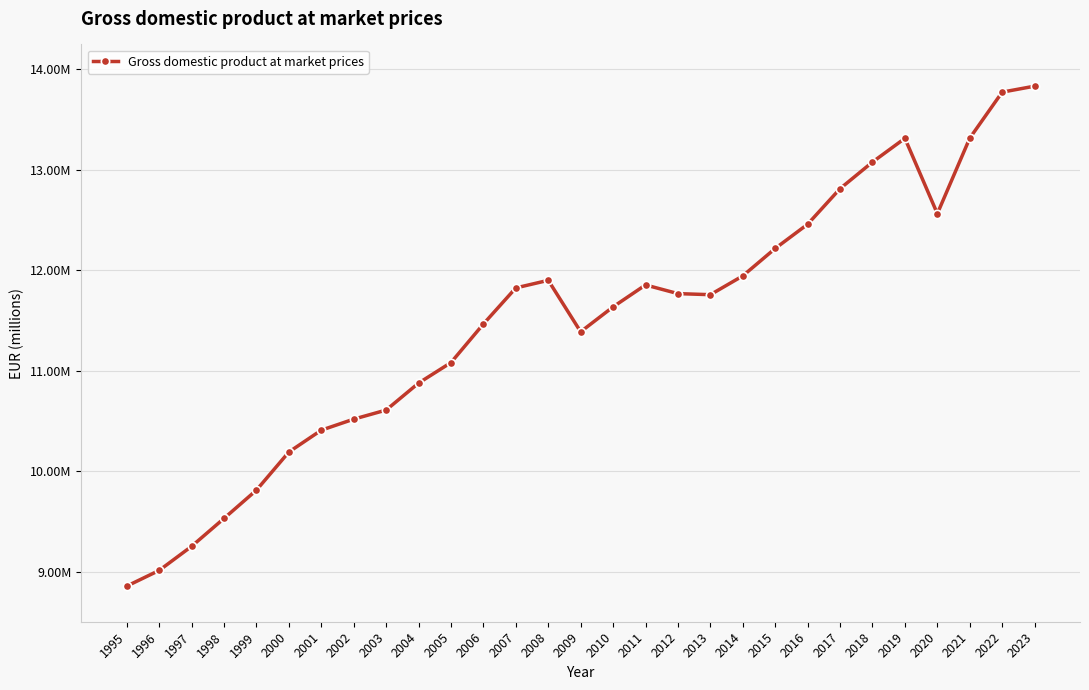

What is the value of the 6th point from the left?

10190378.9